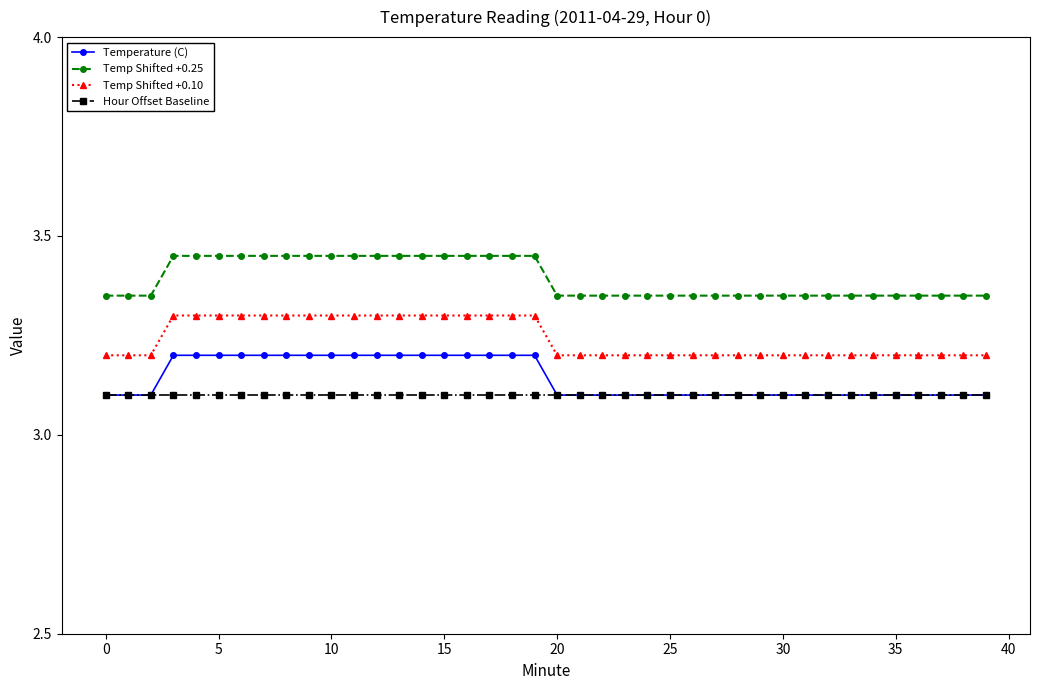

What is the smallest value displayed?

3.1